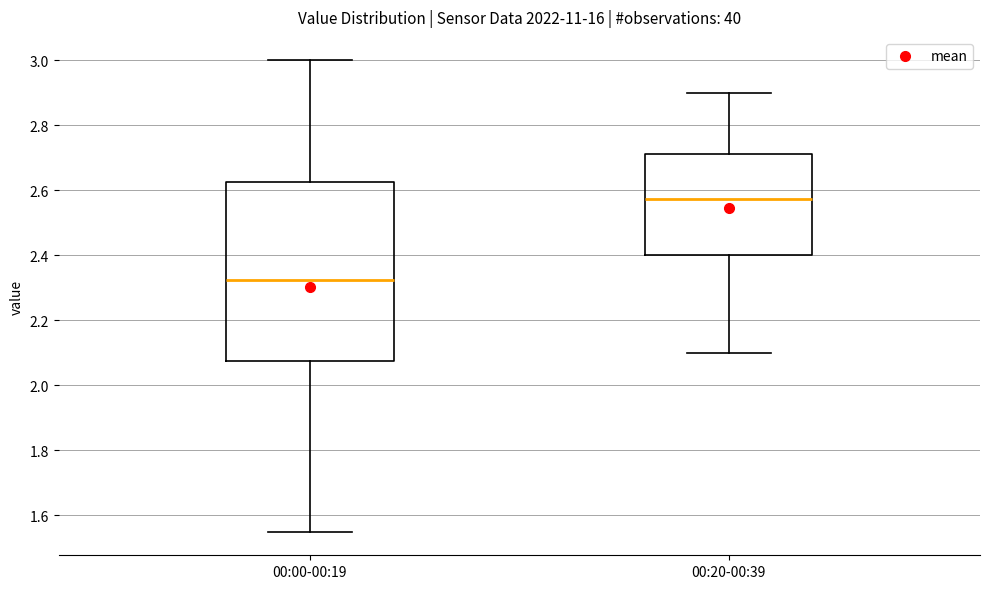

Where does the lower whisker of the box for 00:20-00:39 end on the y-axis? The values are not printed on the chart, so give them approximately, as read against the axis.

2.10